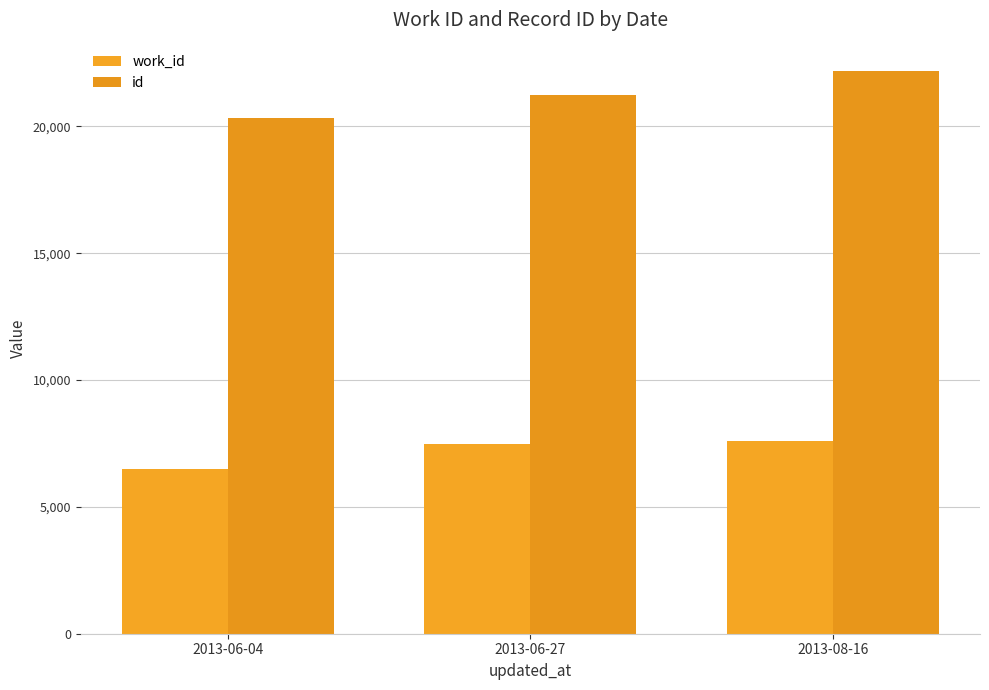

At which category is the sum across all series the highest?

2013-08-16